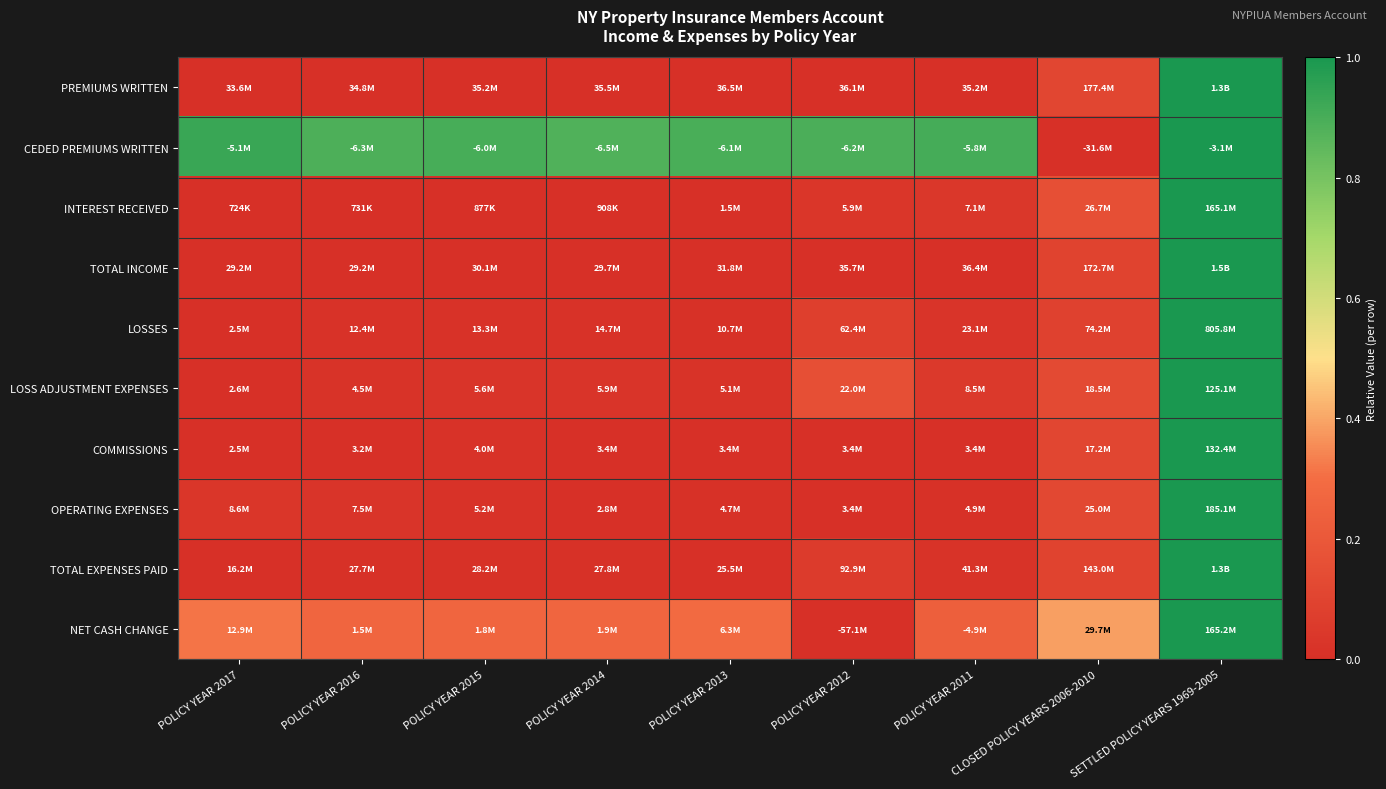

Reading left to right, extract all data points from this chart.

PREMIUMS WRITTEN: POLICY YEAR 2017=0.0	POLICY YEAR 2016=0.0	POLICY YEAR 2015=0.0	POLICY YEAR 2014=0.0	POLICY YEAR 2013=0.0	POLICY YEAR 2012=0.0	POLICY YEAR 2011=0.0	CLOSED POLICY YEARS 2006-2010=0.1	SETTLED POLICY YEARS 1969-2005=1.0
CEDED PREMIUMS WRITTEN: POLICY YEAR 2017=0.9	POLICY YEAR 2016=0.9	POLICY YEAR 2015=0.9	POLICY YEAR 2014=0.9	POLICY YEAR 2013=0.9	POLICY YEAR 2012=0.9	POLICY YEAR 2011=0.9	CLOSED POLICY YEARS 2006-2010=0.0	SETTLED POLICY YEARS 1969-2005=1.0
INTEREST RECEIVED: POLICY YEAR 2017=0.0	POLICY YEAR 2016=0.0	POLICY YEAR 2015=0.0	POLICY YEAR 2014=0.0	POLICY YEAR 2013=0.0	POLICY YEAR 2012=0.0	POLICY YEAR 2011=0.0	CLOSED POLICY YEARS 2006-2010=0.2	SETTLED POLICY YEARS 1969-2005=1.0
TOTAL INCOME: POLICY YEAR 2017=0.0	POLICY YEAR 2016=0.0	POLICY YEAR 2015=0.0	POLICY YEAR 2014=0.0	POLICY YEAR 2013=0.0	POLICY YEAR 2012=0.0	POLICY YEAR 2011=0.0	CLOSED POLICY YEARS 2006-2010=0.1	SETTLED POLICY YEARS 1969-2005=1.0
LOSSES: POLICY YEAR 2017=0.0	POLICY YEAR 2016=0.0	POLICY YEAR 2015=0.0	POLICY YEAR 2014=0.0	POLICY YEAR 2013=0.0	POLICY YEAR 2012=0.1	POLICY YEAR 2011=0.0	CLOSED POLICY YEARS 2006-2010=0.1	SETTLED POLICY YEARS 1969-2005=1.0
LOSS ADJUSTMENT EXPENSES: POLICY YEAR 2017=0.0	POLICY YEAR 2016=0.0	POLICY YEAR 2015=0.0	POLICY YEAR 2014=0.0	POLICY YEAR 2013=0.0	POLICY YEAR 2012=0.2	POLICY YEAR 2011=0.0	CLOSED POLICY YEARS 2006-2010=0.1	SETTLED POLICY YEARS 1969-2005=1.0
COMMISSIONS: POLICY YEAR 2017=0.0	POLICY YEAR 2016=0.0	POLICY YEAR 2015=0.0	POLICY YEAR 2014=0.0	POLICY YEAR 2013=0.0	POLICY YEAR 2012=0.0	POLICY YEAR 2011=0.0	CLOSED POLICY YEARS 2006-2010=0.1	SETTLED POLICY YEARS 1969-2005=1.0
OPERATING EXPENSES: POLICY YEAR 2017=0.0	POLICY YEAR 2016=0.0	POLICY YEAR 2015=0.0	POLICY YEAR 2014=0.0	POLICY YEAR 2013=0.0	POLICY YEAR 2012=0.0	POLICY YEAR 2011=0.0	CLOSED POLICY YEARS 2006-2010=0.1	SETTLED POLICY YEARS 1969-2005=1.0
TOTAL EXPENSES PAID: POLICY YEAR 2017=0.0	POLICY YEAR 2016=0.0	POLICY YEAR 2015=0.0	POLICY YEAR 2014=0.0	POLICY YEAR 2013=0.0	POLICY YEAR 2012=0.1	POLICY YEAR 2011=0.0	CLOSED POLICY YEARS 2006-2010=0.1	SETTLED POLICY YEARS 1969-2005=1.0
NET CASH CHANGE: POLICY YEAR 2017=0.3	POLICY YEAR 2016=0.3	POLICY YEAR 2015=0.3	POLICY YEAR 2014=0.3	POLICY YEAR 2013=0.3	POLICY YEAR 2012=0.0	POLICY YEAR 2011=0.2	CLOSED POLICY YEARS 2006-2010=0.4	SETTLED POLICY YEARS 1969-2005=1.0